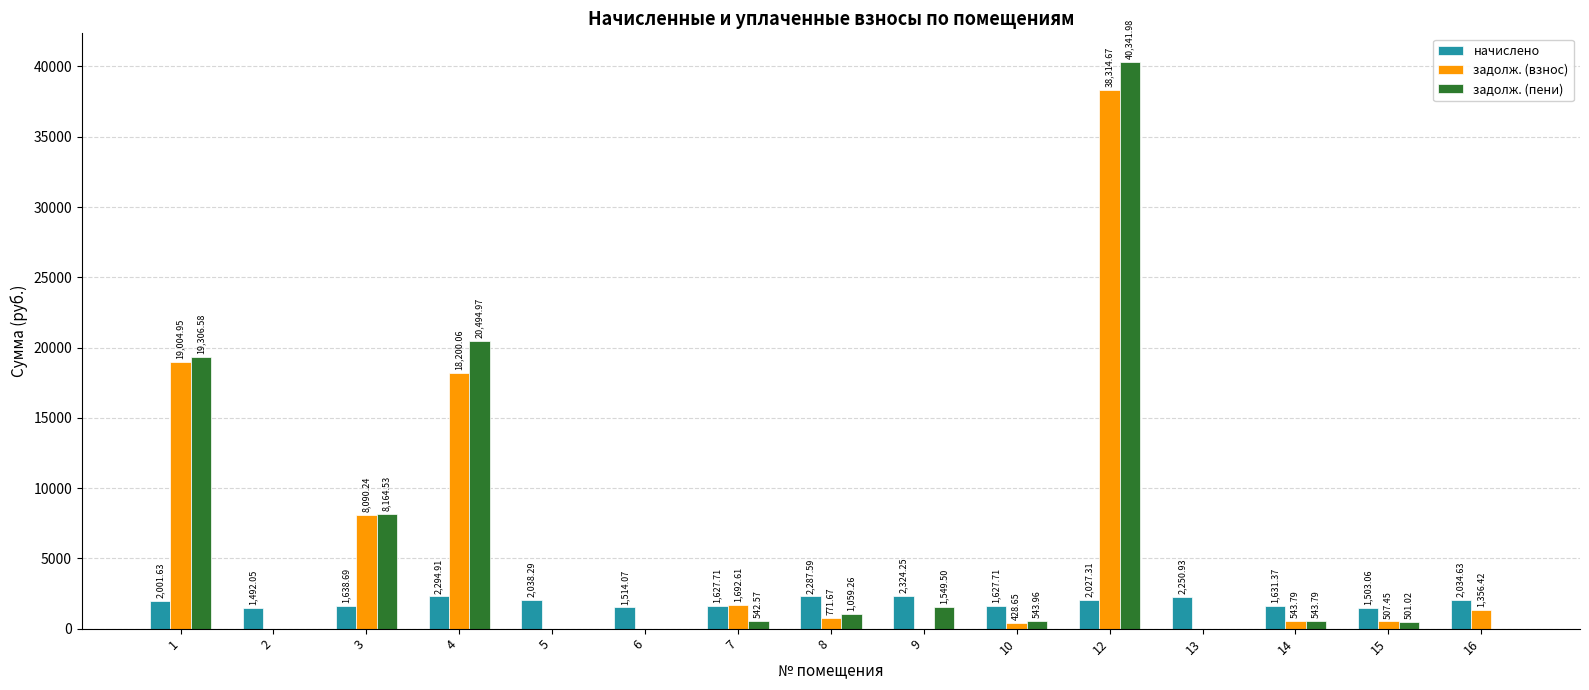

Between 13 and 15, which series saw the biggest shift?

начислено